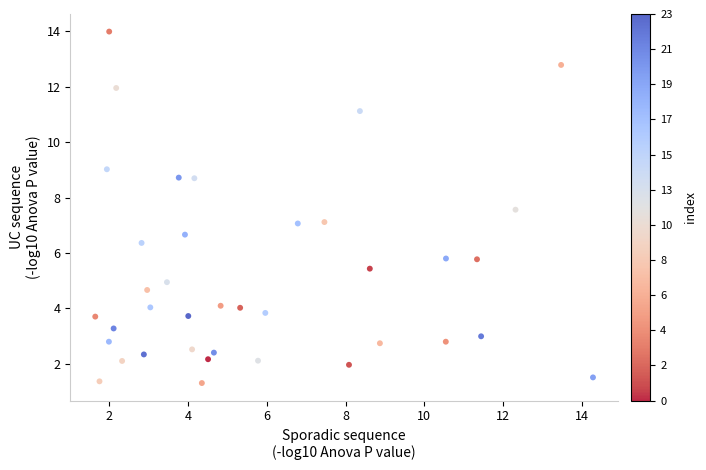

What is the range of Y values (max minus min)?

12.7